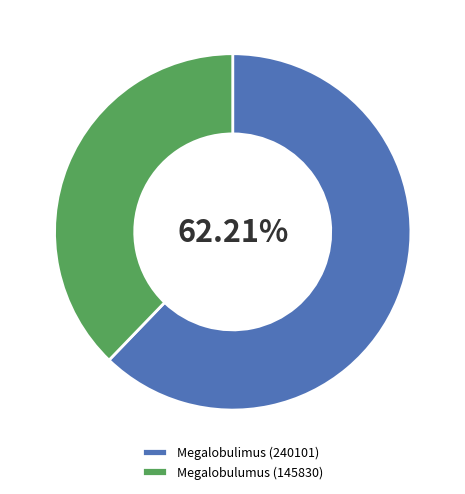

To the nearest percent, what is the difference between the Megalobulumus (145830) and Megalobulimus (240101) slice percentages?

24%